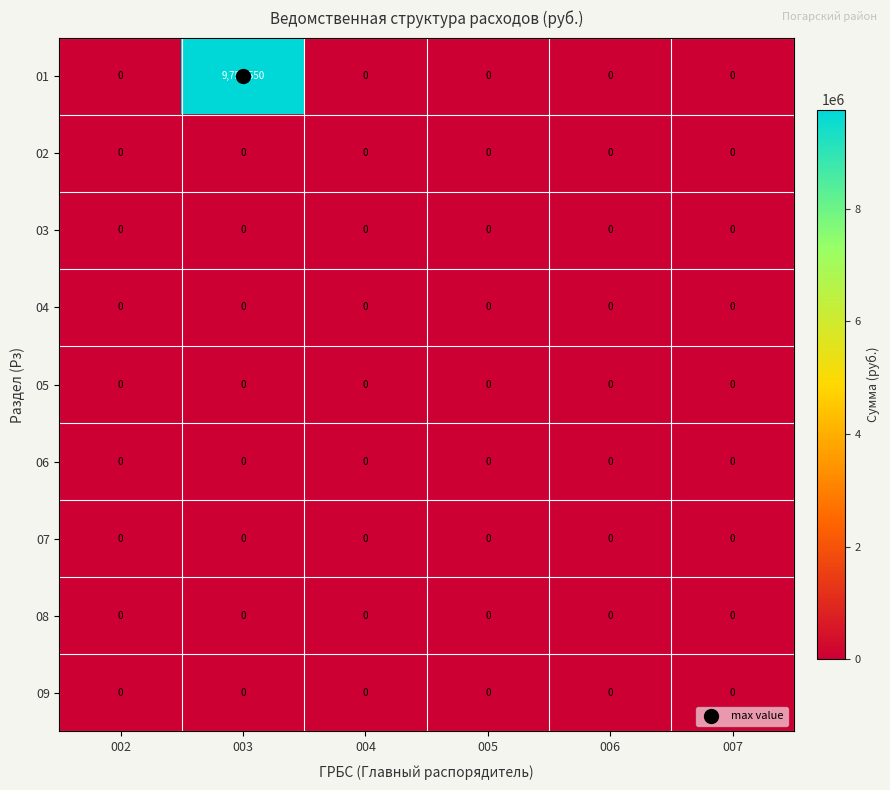

The 09 series shows 0 at 003. True or false?

True